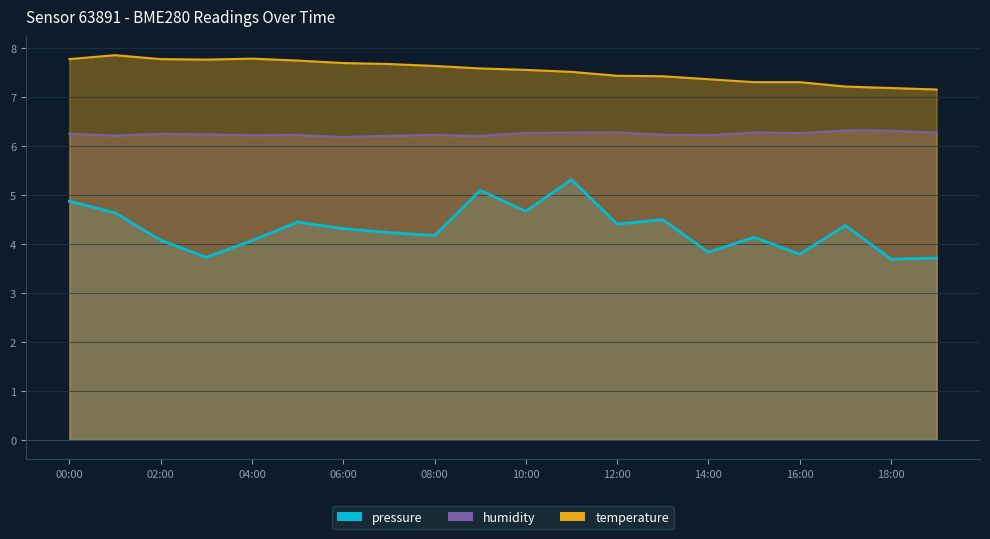

Reading left to right, list all the values displayed in this chart.

pressure: 00:00=4.9	01:00=4.6	02:00=4.1	03:00=3.7	04:00=4.1	05:00=4.4	06:00=4.3	07:00=4.2	08:00=4.2	09:00=5.1	10:00=4.7	11:00=5.3	12:00=4.4	13:00=4.5	14:00=3.8	15:00=4.1	16:00=3.8	17:00=4.4	18:00=3.7	19:00=3.7
humidity: 00:00=6.2	01:00=6.2	02:00=6.2	03:00=6.2	04:00=6.2	05:00=6.2	06:00=6.2	07:00=6.2	08:00=6.2	09:00=6.2	10:00=6.3	11:00=6.3	12:00=6.3	13:00=6.2	14:00=6.2	15:00=6.3	16:00=6.3	17:00=6.3	18:00=6.3	19:00=6.3
temperature: 00:00=7.8	01:00=7.8	02:00=7.8	03:00=7.8	04:00=7.8	05:00=7.7	06:00=7.7	07:00=7.7	08:00=7.6	09:00=7.6	10:00=7.5	11:00=7.5	12:00=7.4	13:00=7.4	14:00=7.4	15:00=7.3	16:00=7.3	17:00=7.2	18:00=7.2	19:00=7.2